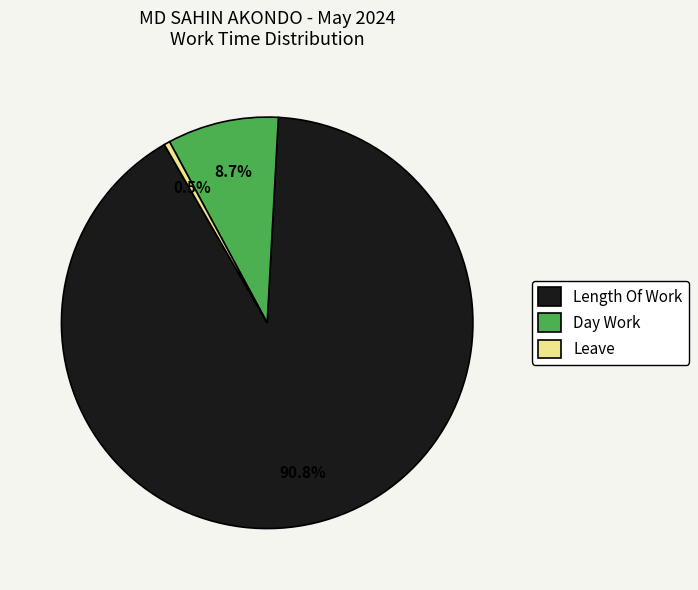

Which category has the smallest portion of the pie?

Leave